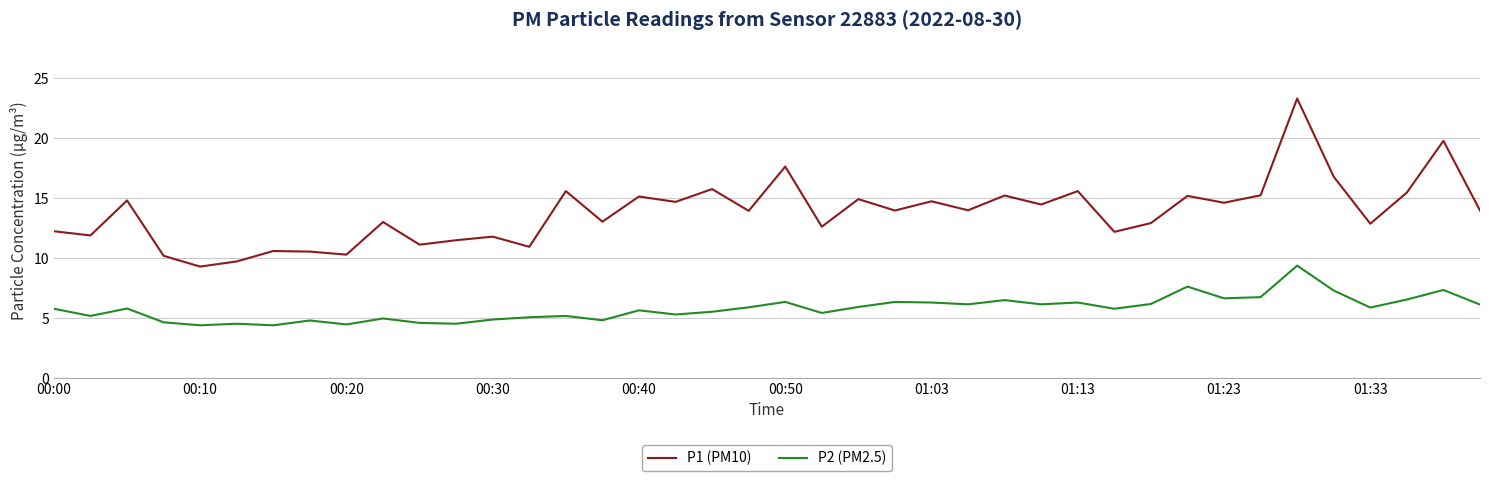

How many interior local peaks does the P1 (PM10) series have?

15